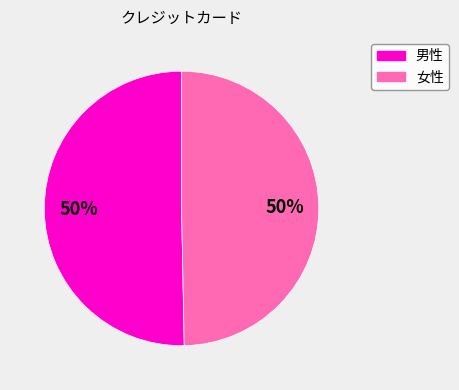

To the nearest percent, what is the average slice percentage?

50%